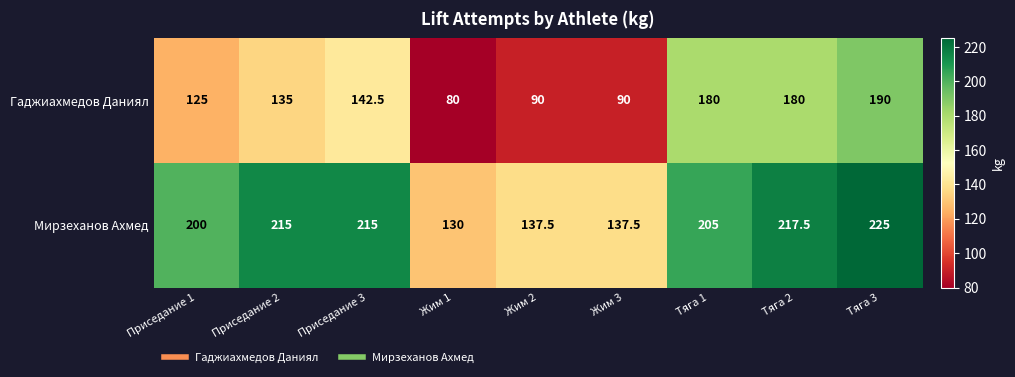

Reading left to right, extract all data points from this chart.

Гаджиахмедов Даниял: 125.0	135.0	142.5	80.0	90.0	90.0	180.0	180.0	190.0
Мирзеханов Ахмед: 200.0	215.0	215.0	130.0	137.5	137.5	205.0	217.5	225.0